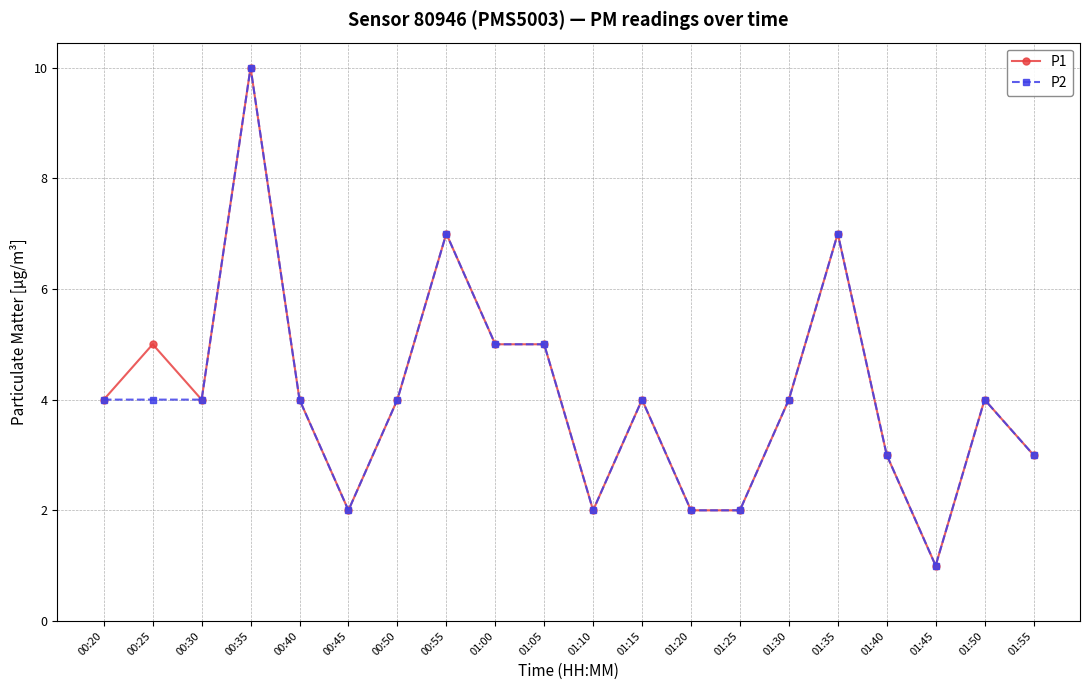

What is the total value across all series at 00:35?

20